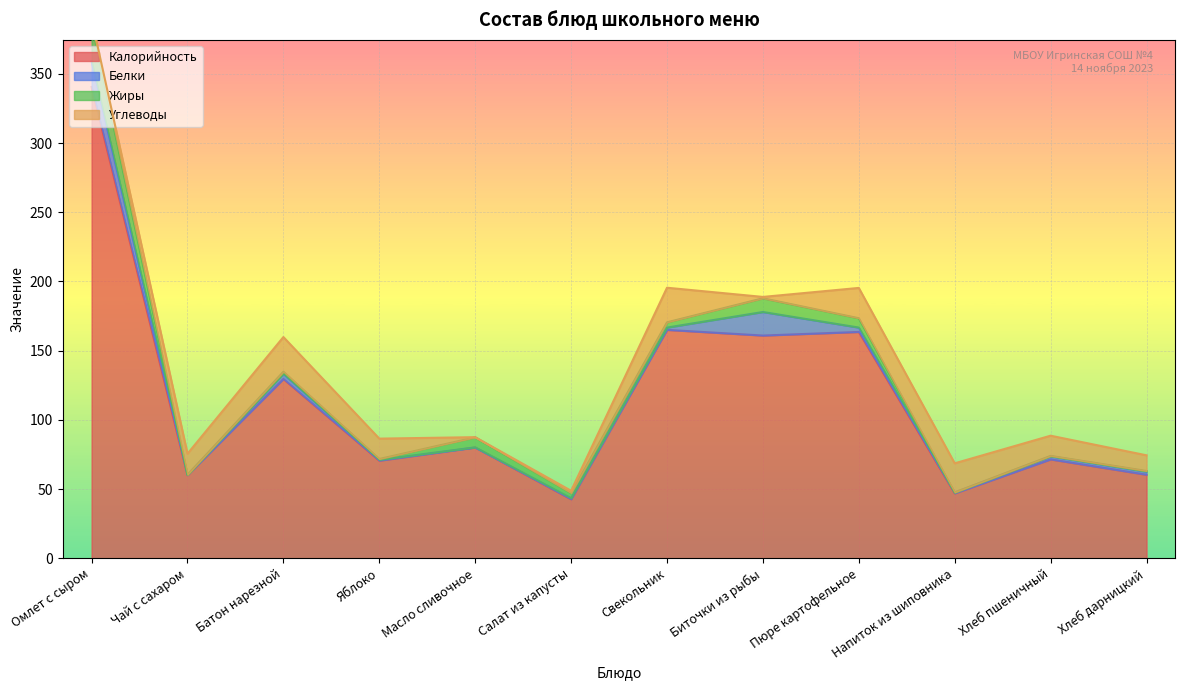

What is the approximate value of Белки at Яблоко?

0.6